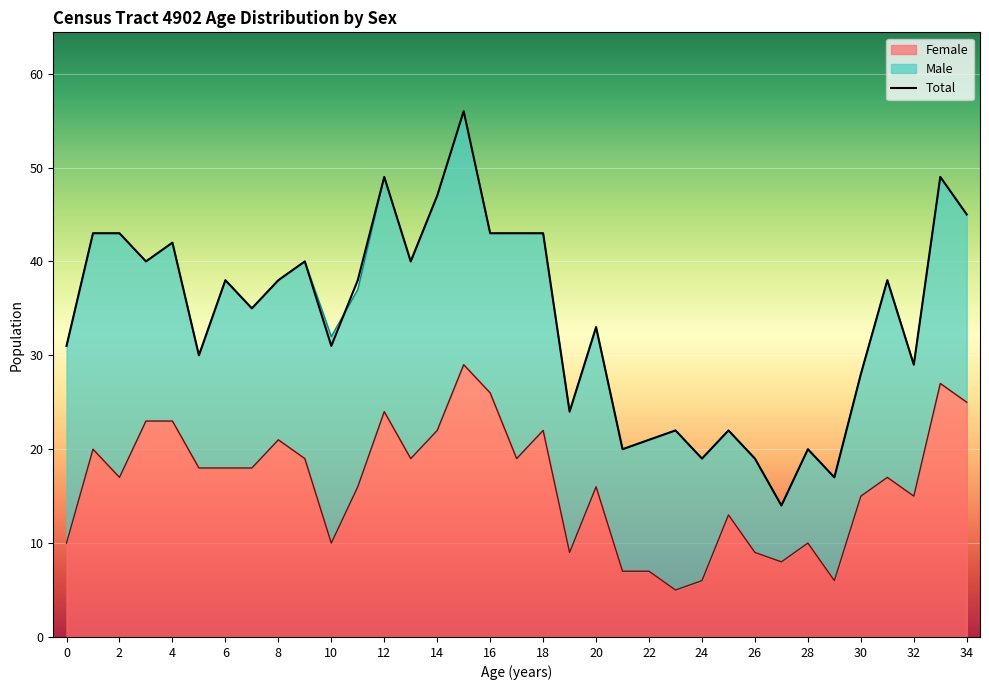

Which has a higher value, 7 or 4?

4